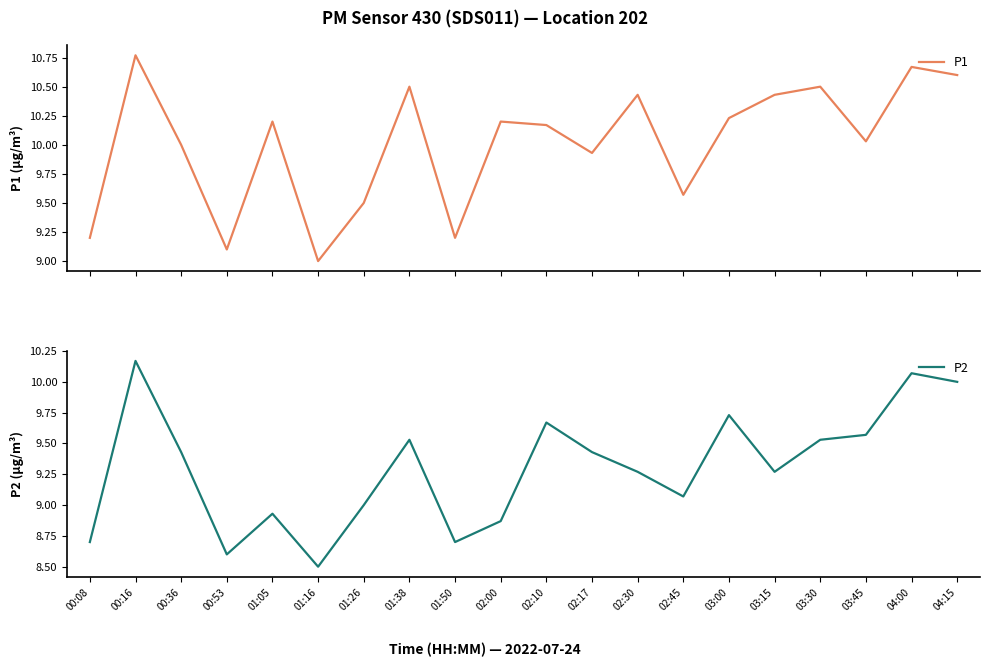

True or false: P1 and P2 intersect in this chart.

False